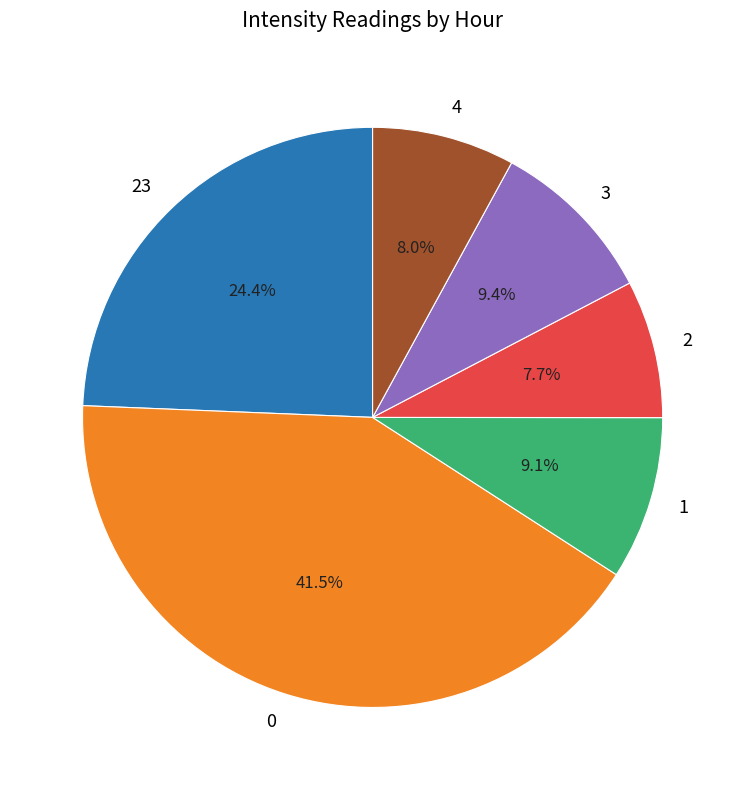

Between 4 and 23, which is larger?

23